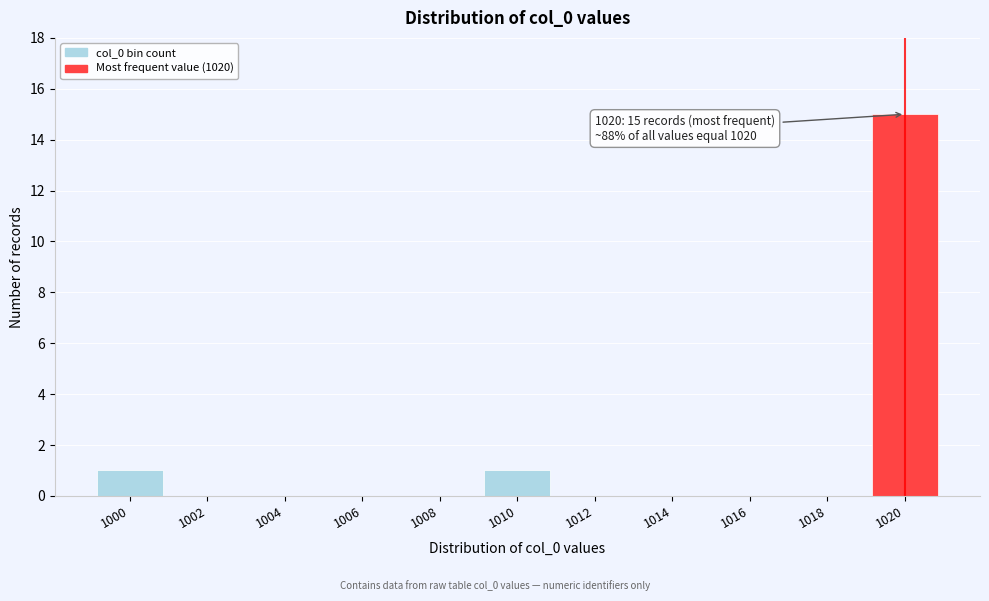

Reading left to right, transcribe all the data shown in this chart.

1000=1	1002=0	1004=0	1006=0	1008=0	1010=1	1012=0	1014=0	1016=0	1018=0	1020=15